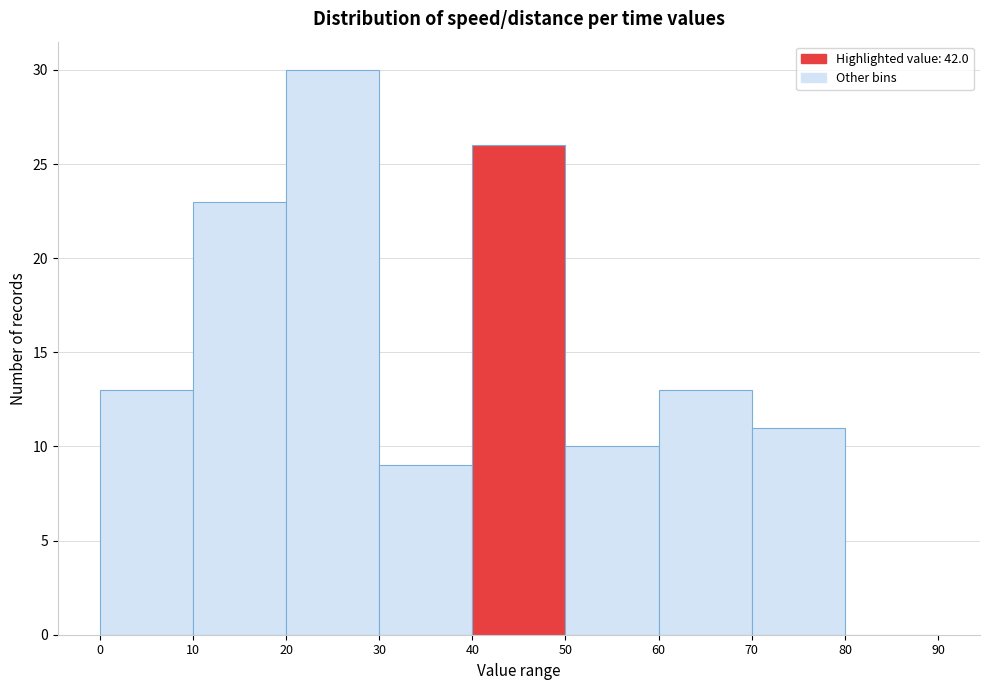

Reading left to right, transcribe this chart: for each bar, give the range it covers on the x-axis and its height. The values are not printed on the chart, so give them approximately, as read against the axis.

0 to 10: 13
10 to 20: 23
20 to 30: 30
30 to 40: 9
40 to 50: 26
50 to 60: 10
60 to 70: 13
70 to 80: 11
80 to 90: 0